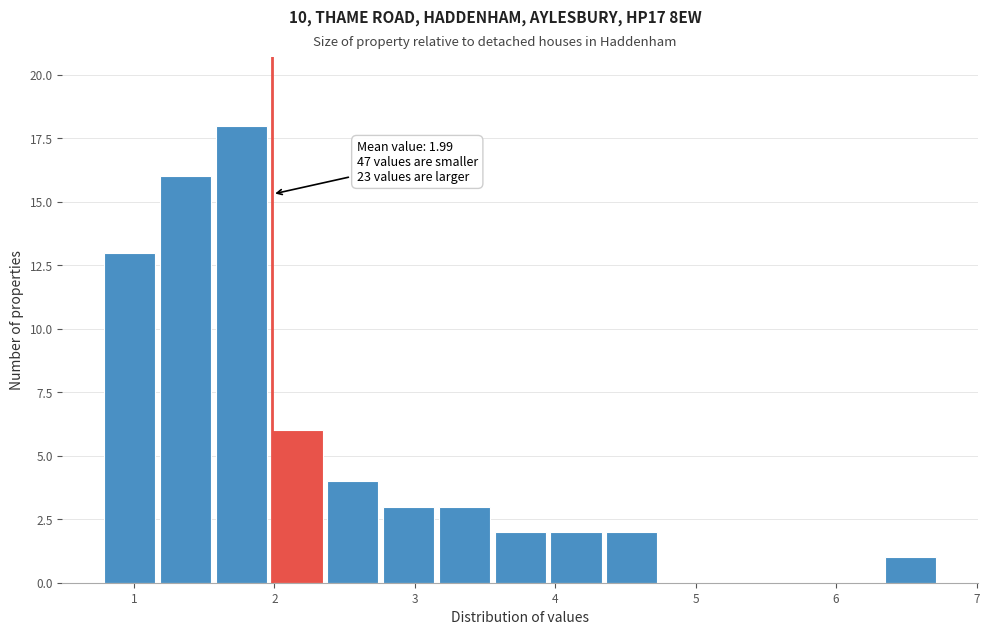

Around what value on the x-axis is the tallest bar? Give the approximate position of its centre, as read against the axis.

1.8